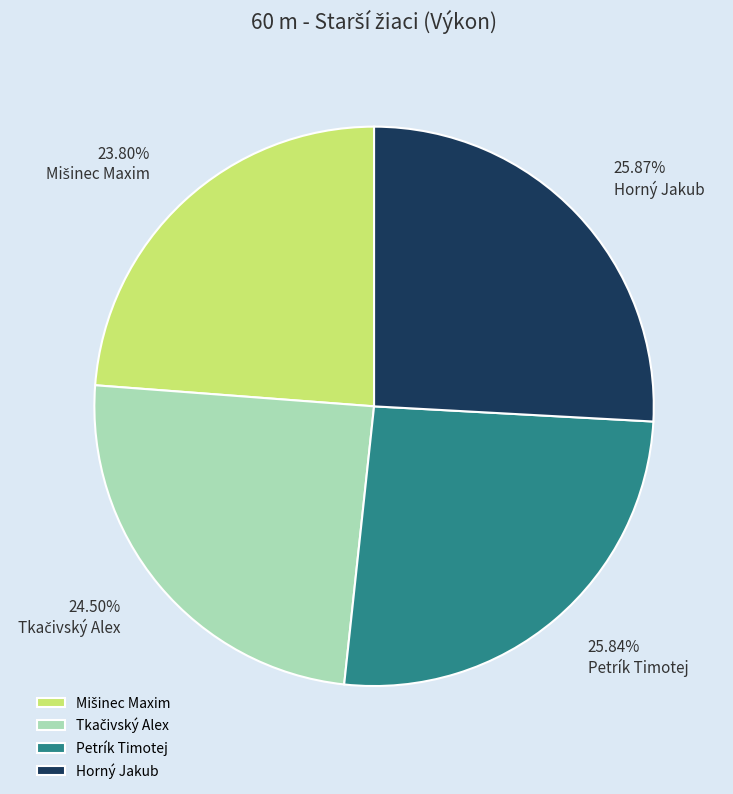

Is there a majority slice in this chart?

No